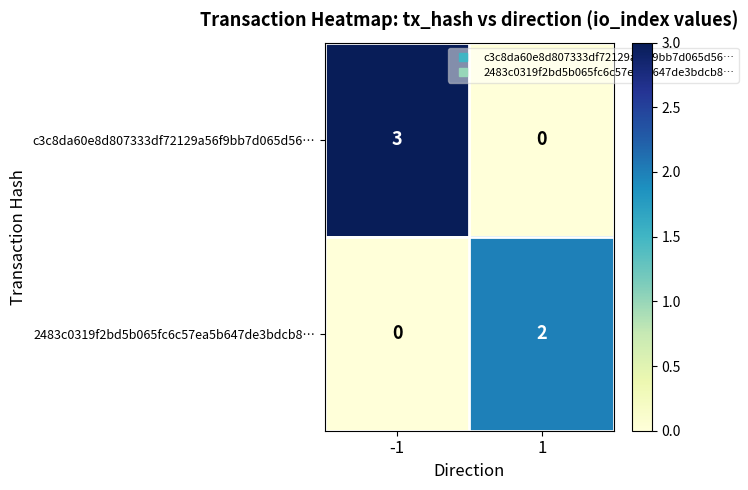

Rank the series by their average value, from highest to lowest.

c3c8da60e8d807333df72129a56f9bb7d065d56…, 2483c0319f2bd5b065fc6c57ea5b647de3bdcb8…